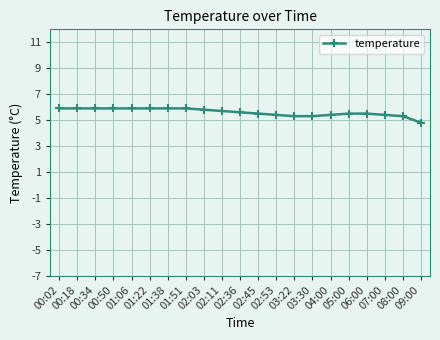

What is the change in value from 02:03 to 03:22?

-0.5